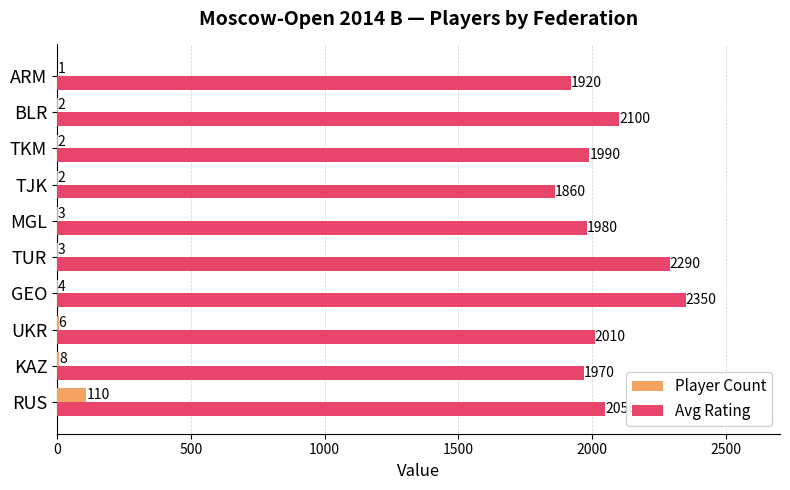

What is the sum of all Avg Rating values?

20520